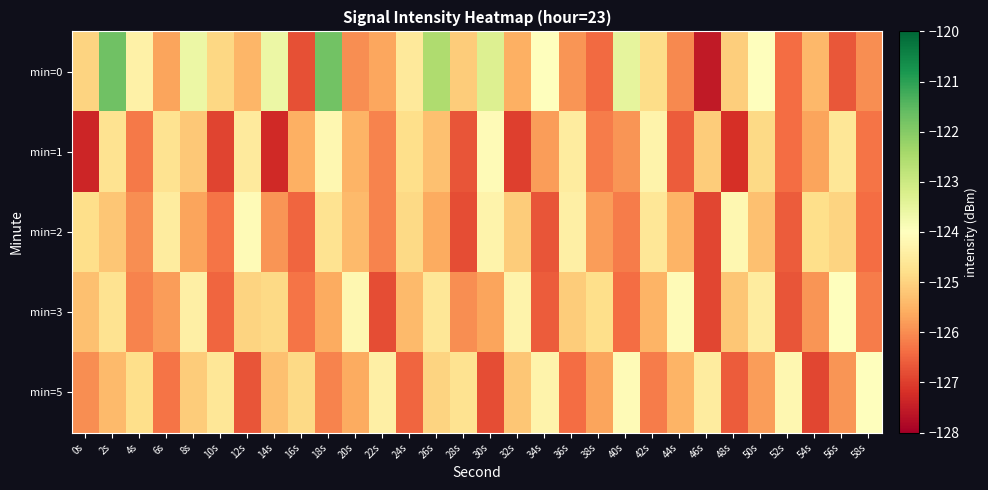

What is the total value across all series at 18s?

-622.4